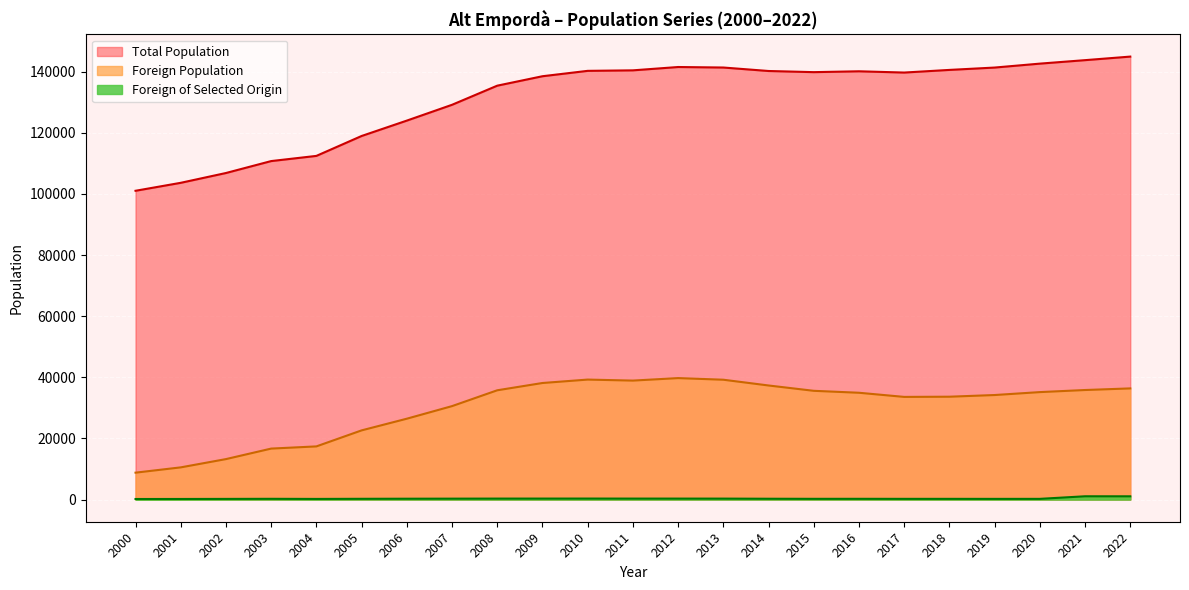

Reading left to right, transcribe all the data shown in this chart.

Total Population: 2000=101028	2001=103631	2002=106840	2003=110743	2004=112439	2005=118950	2006=123983	2007=129158	2008=135413	2009=138501	2010=140262	2011=140428	2012=141517	2013=141351	2014=140214	2015=139838	2016=140118	2017=139705	2018=140569	2019=141339	2020=142624	2021=143762	2022=144926
Foreign Population: 2000=8807	2001=10538	2002=13244	2003=16682	2004=17399	2005=22640	2006=26460	2007=30577	2008=35757	2009=38140	2010=39258	2011=38928	2012=39743	2013=39212	2014=37328	2015=35584	2016=34948	2017=33592	2018=33656	2019=34205	2020=35162	2021=35846	2022=36373
Foreign of Selected Origin: 2000=187	2001=199	2002=223	2003=252	2004=215	2005=254	2006=284	2007=305	2008=323	2009=328	2010=334	2011=324	2012=322	2013=317	2014=275	2015=247	2016=252	2017=239	2018=239	2019=230	2020=236	2021=1081	2022=1071